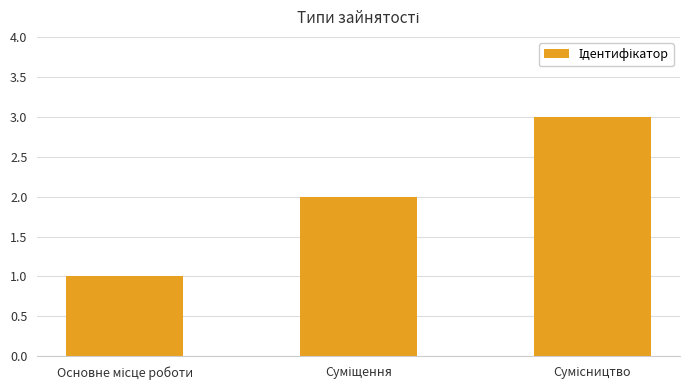

What is the maximum value shown in the chart?

3